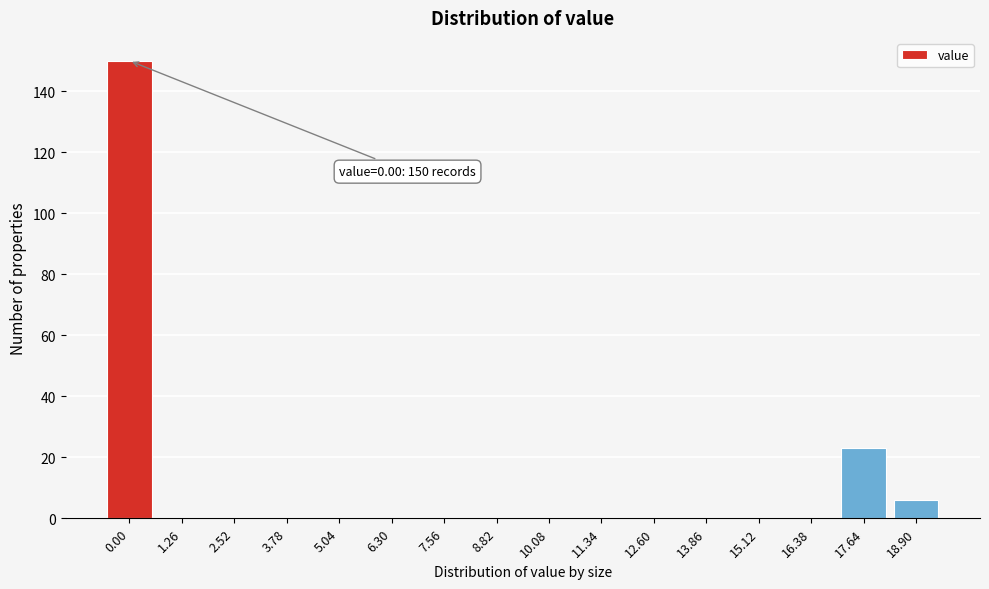

Reading left to right, what are all the values shown in this chart?

0.00=150	1.26=0	2.52=0	3.78=0	5.04=0	6.30=0	7.56=0	8.82=0	10.08=0	11.34=0	12.60=0	13.86=0	15.12=0	16.38=0	17.64=23	18.90=6